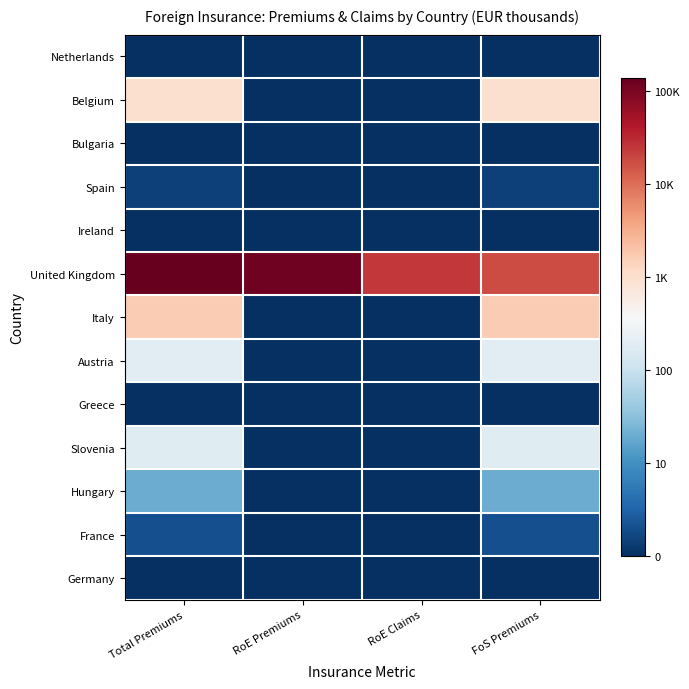

At how many categories does at least one series exceed 1?

4